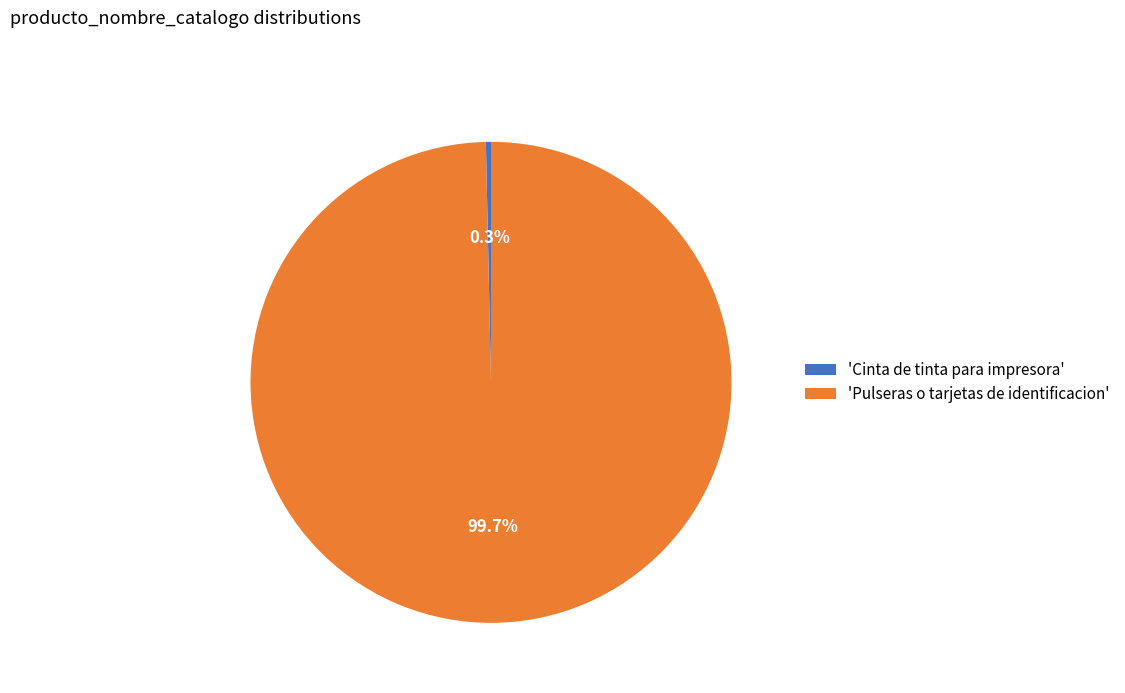

To the nearest percent, what is the difference between the largest and smallest slice percentages?

99%